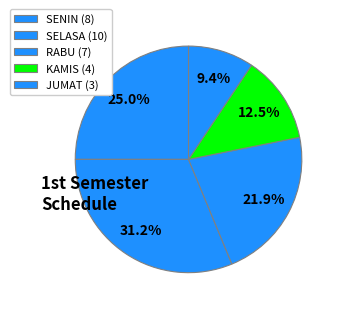

How many segments does this pie chart have?

5